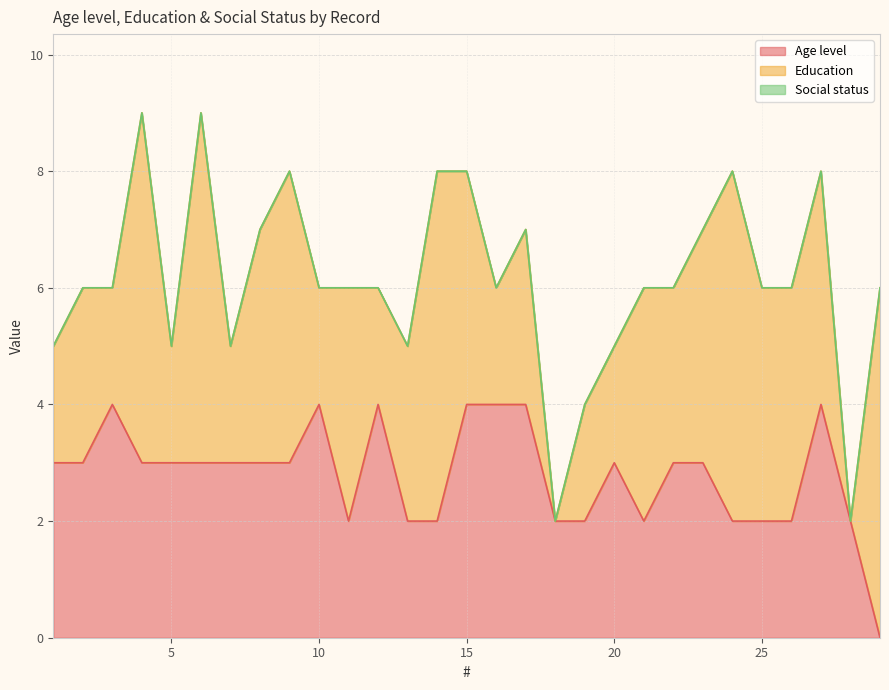

Reading left to right, list all the values displayed in this chart.

Age level: 1=3	2=3	3=4	4=3	5=3	6=3	7=3	8=3	9=3	10=4	11=2	12=4	13=2	14=2	15=4	16=4	17=4	18=2	19=2	20=3	21=2	22=3	23=3	24=2	25=2	26=2	27=4	28=2	29=0
Education: 1=2	2=3	3=2	4=6	5=2	6=6	7=2	8=4	9=5	10=2	11=4	12=2	13=3	14=6	15=4	16=2	17=3	18=0	19=2	20=2	21=4	22=3	23=4	24=6	25=4	26=4	27=4	28=0	29=6
Social status: 1=0	2=0	3=0	4=0	5=0	6=0	7=0	8=0	9=0	10=0	11=0	12=0	13=0	14=0	15=0	16=0	17=0	18=0	19=0	20=0	21=0	22=0	23=0	24=0	25=0	26=0	27=0	28=0	29=0